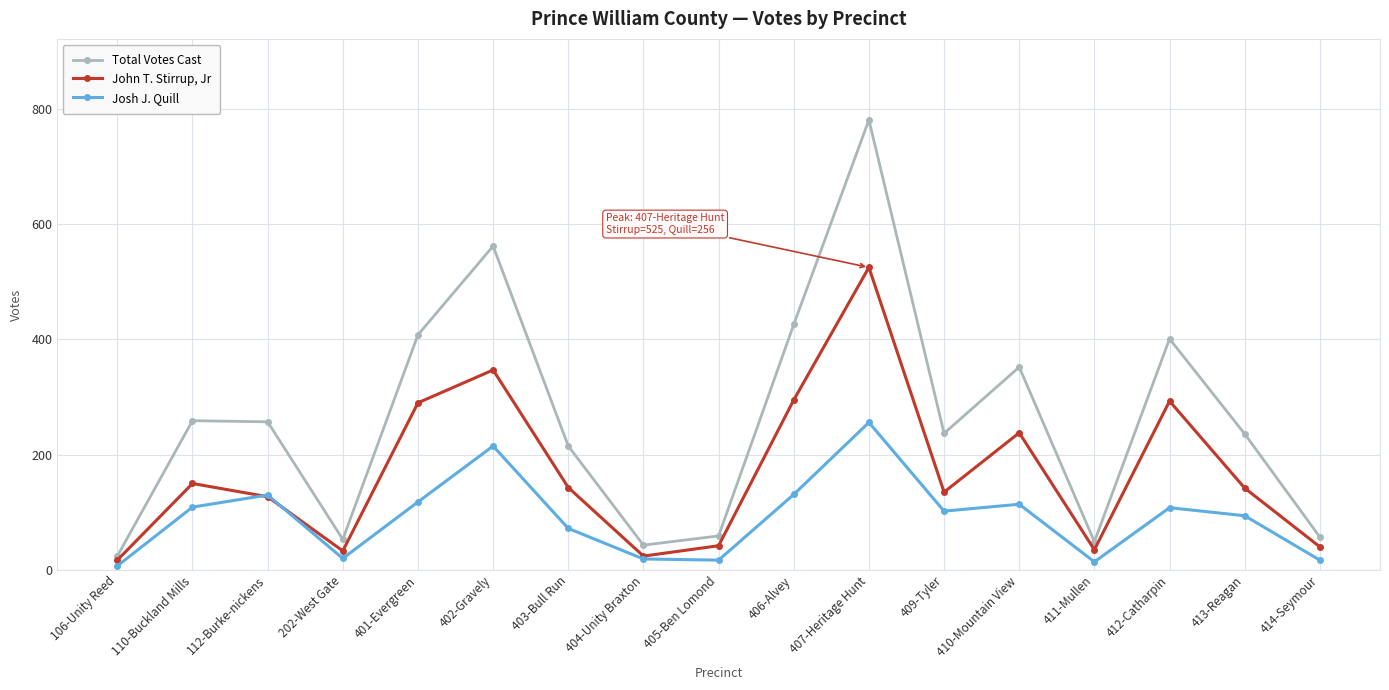

What is the sum of all John T. Stirrup, Jr values?

2876